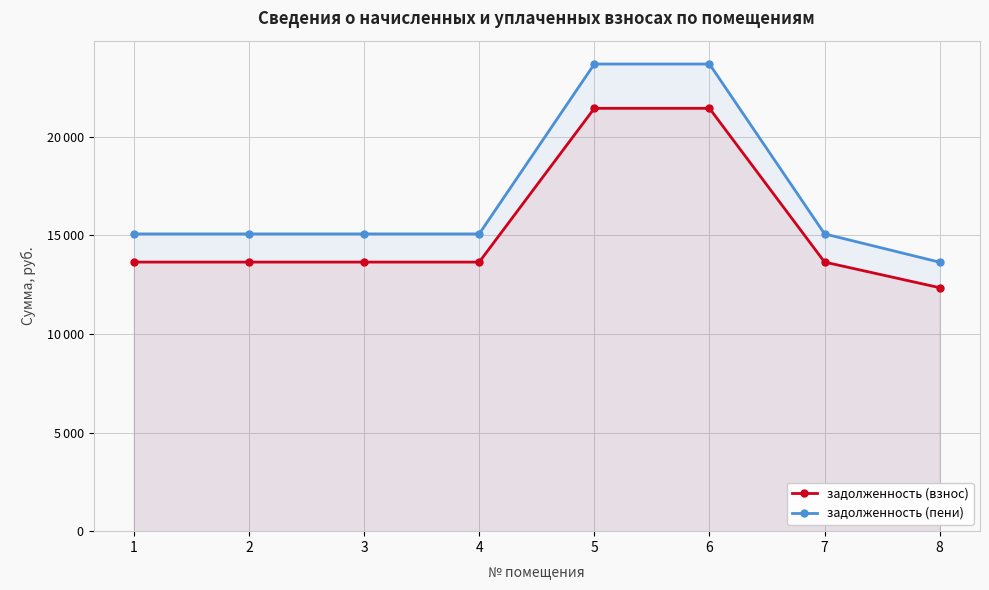

True or false: задолженность (взнос) and задолженность (пени) cross at least once.

False